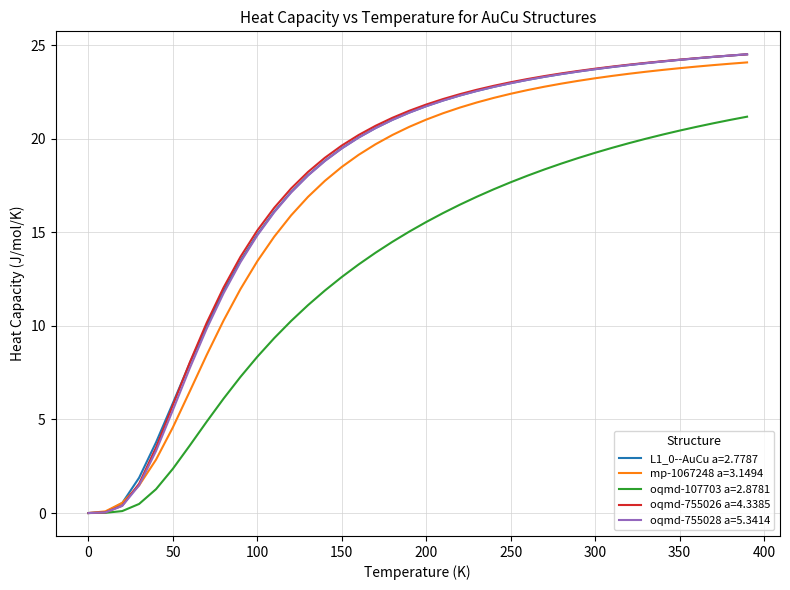

What is the greatest value displayed?

24.5